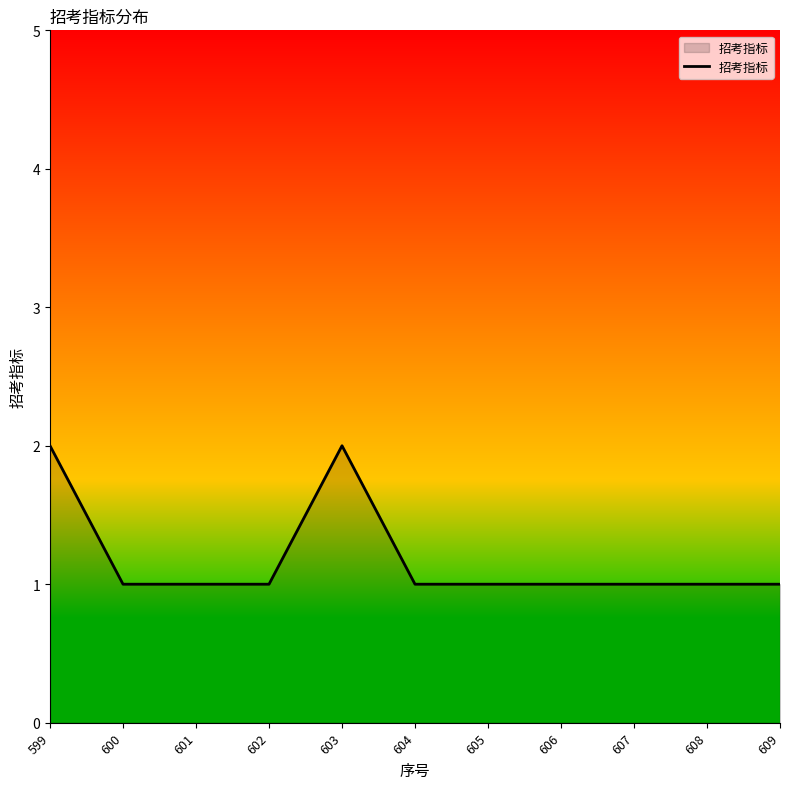

What is the ratio of the value at 606 to the value at 602?

1.0